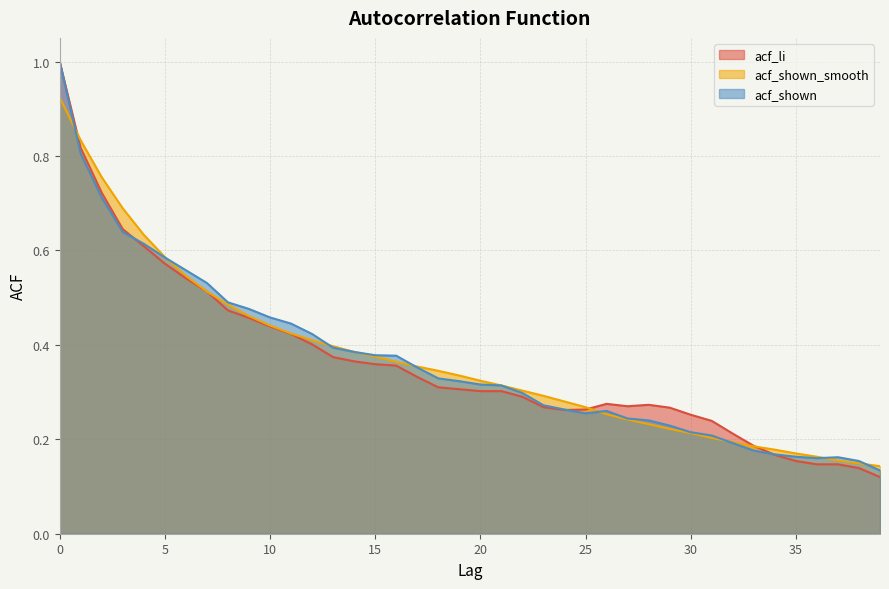

How many interior local valleys does the acf_li series have?

2